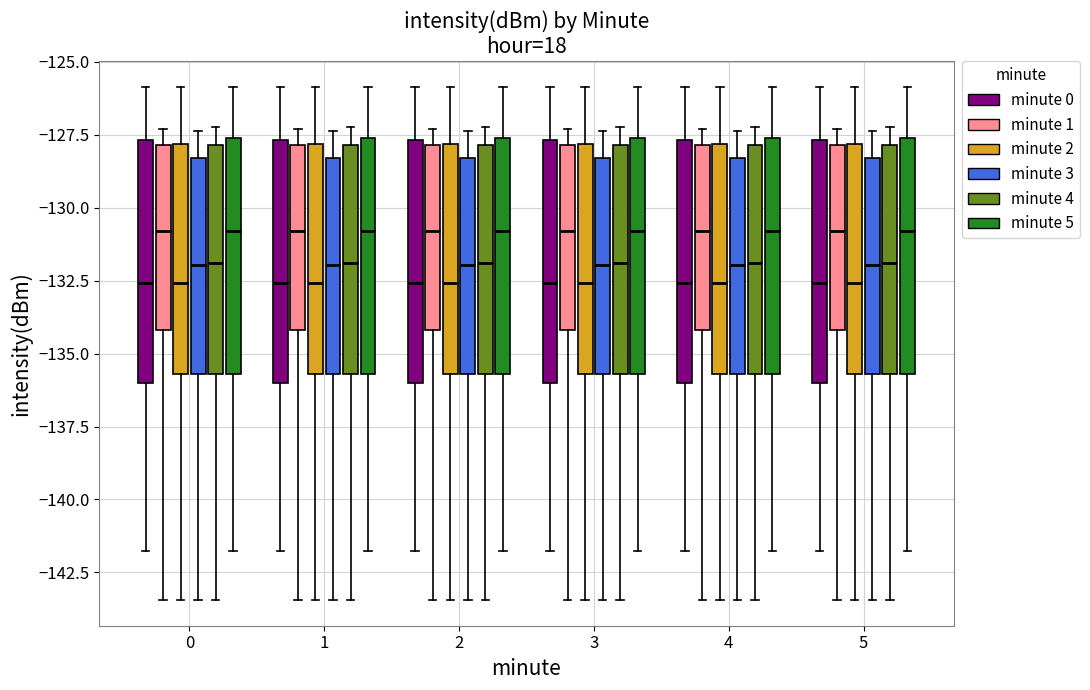

Reading left to right, read every box against the y-axis: the position of its median line, the range the box covers, and the ends of its whiskers. The values are not printed on the chart, so give them approximately, as read against the axis.

0 (minute 0): median -132.5, box -136.0 to -127.5, whiskers -142.0 to -126.0
0 (minute 1): median -131.0, box -134.0 to -128.0, whiskers -143.5 to -127.5
0 (minute 2): median -132.5, box -135.5 to -128.0, whiskers -143.5 to -126.0
0 (minute 3): median -132.0, box -135.5 to -128.5, whiskers -143.5 to -127.5
0 (minute 4): median -132.0, box -135.5 to -128.0, whiskers -143.5 to -127.0
0 (minute 5): median -131.0, box -135.5 to -127.5, whiskers -142.0 to -126.0
1 (minute 0): median -132.5, box -136.0 to -127.5, whiskers -142.0 to -126.0
1 (minute 1): median -131.0, box -134.0 to -128.0, whiskers -143.5 to -127.5
1 (minute 2): median -132.5, box -135.5 to -128.0, whiskers -143.5 to -126.0
1 (minute 3): median -132.0, box -135.5 to -128.5, whiskers -143.5 to -127.5
1 (minute 4): median -132.0, box -135.5 to -128.0, whiskers -143.5 to -127.0
1 (minute 5): median -131.0, box -135.5 to -127.5, whiskers -142.0 to -126.0
2 (minute 0): median -132.5, box -136.0 to -127.5, whiskers -142.0 to -126.0
2 (minute 1): median -131.0, box -134.0 to -128.0, whiskers -143.5 to -127.5
2 (minute 2): median -132.5, box -135.5 to -128.0, whiskers -143.5 to -126.0
2 (minute 3): median -132.0, box -135.5 to -128.5, whiskers -143.5 to -127.5
2 (minute 4): median -132.0, box -135.5 to -128.0, whiskers -143.5 to -127.0
2 (minute 5): median -131.0, box -135.5 to -127.5, whiskers -142.0 to -126.0
3 (minute 0): median -132.5, box -136.0 to -127.5, whiskers -142.0 to -126.0
3 (minute 1): median -131.0, box -134.0 to -128.0, whiskers -143.5 to -127.5
3 (minute 2): median -132.5, box -135.5 to -128.0, whiskers -143.5 to -126.0
3 (minute 3): median -132.0, box -135.5 to -128.5, whiskers -143.5 to -127.5
3 (minute 4): median -132.0, box -135.5 to -128.0, whiskers -143.5 to -127.0
3 (minute 5): median -131.0, box -135.5 to -127.5, whiskers -142.0 to -126.0
4 (minute 0): median -132.5, box -136.0 to -127.5, whiskers -142.0 to -126.0
4 (minute 1): median -131.0, box -134.0 to -128.0, whiskers -143.5 to -127.5
4 (minute 2): median -132.5, box -135.5 to -128.0, whiskers -143.5 to -126.0
4 (minute 3): median -132.0, box -135.5 to -128.5, whiskers -143.5 to -127.5
4 (minute 4): median -132.0, box -135.5 to -128.0, whiskers -143.5 to -127.0
4 (minute 5): median -131.0, box -135.5 to -127.5, whiskers -142.0 to -126.0
5 (minute 0): median -132.5, box -136.0 to -127.5, whiskers -142.0 to -126.0
5 (minute 1): median -131.0, box -134.0 to -128.0, whiskers -143.5 to -127.5
5 (minute 2): median -132.5, box -135.5 to -128.0, whiskers -143.5 to -126.0
5 (minute 3): median -132.0, box -135.5 to -128.5, whiskers -143.5 to -127.5
5 (minute 4): median -132.0, box -135.5 to -128.0, whiskers -143.5 to -127.0
5 (minute 5): median -131.0, box -135.5 to -127.5, whiskers -142.0 to -126.0